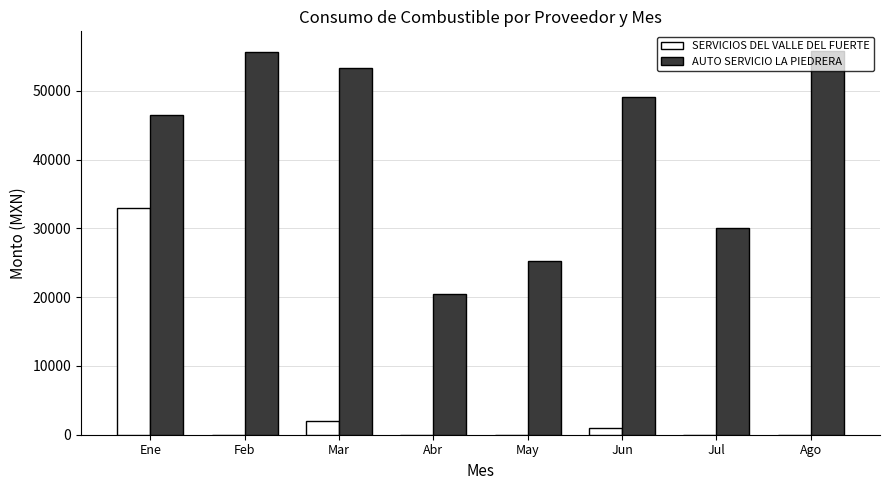

What is the spread (max minus min) of values at Ene?

13437.2